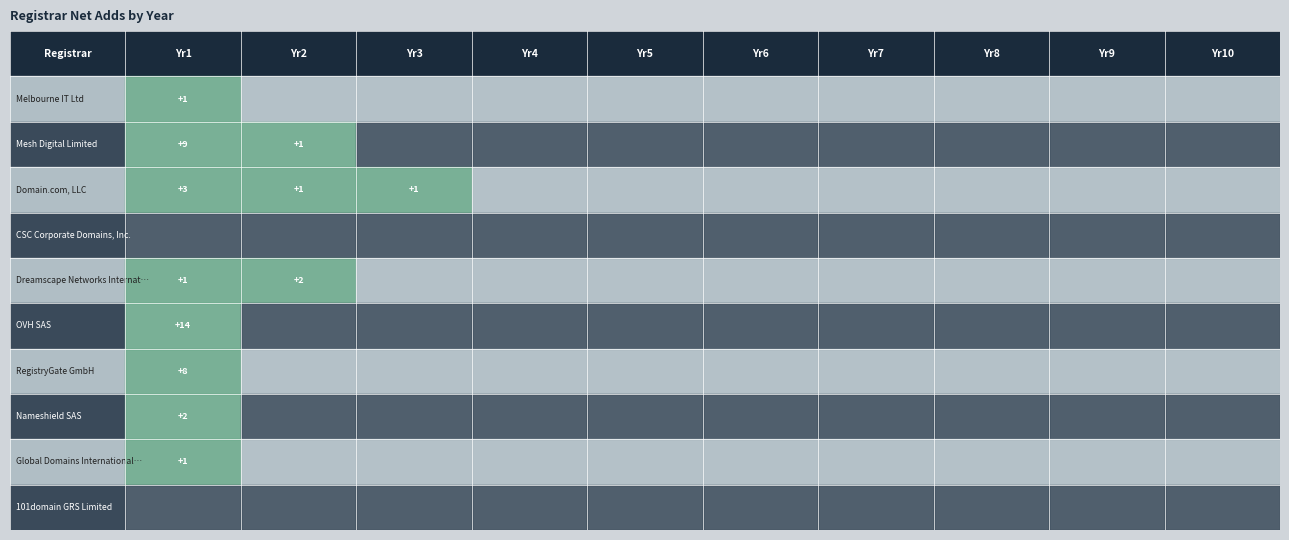

At how many categories does at least one series exceed 2?

1